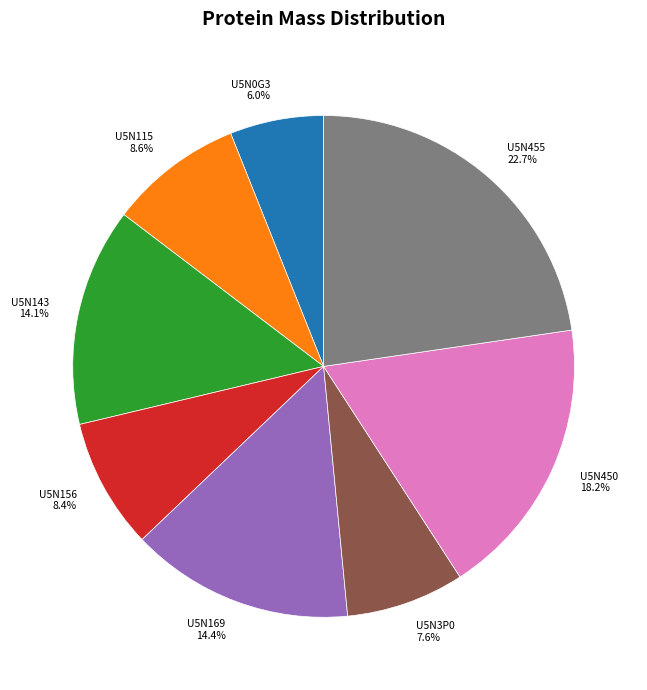

Is U5N455 the majority of the pie?

No